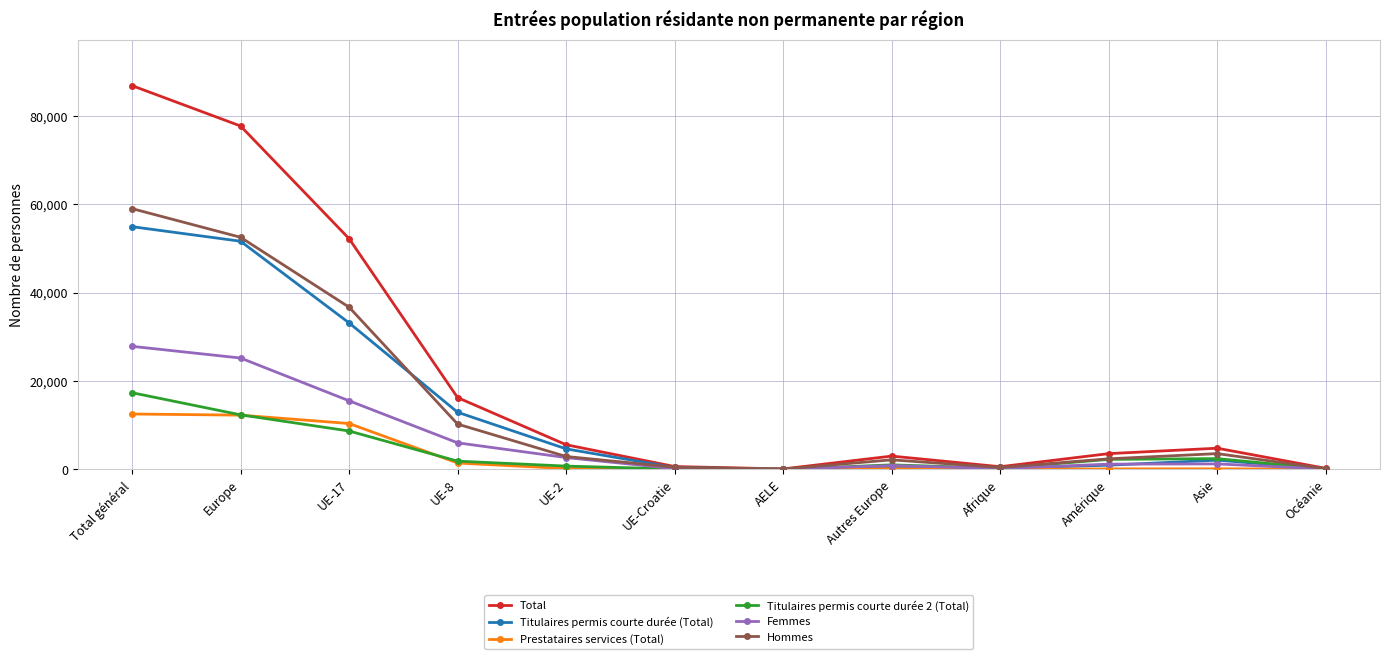

Count the number of data series in this chart.

6